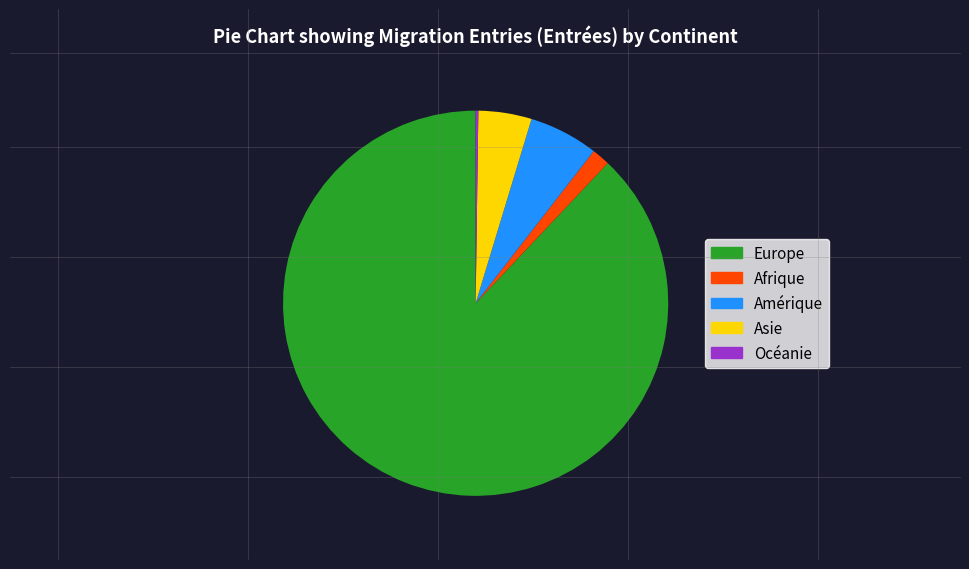

Combined, do Asie and Amérique account for over 50%?

No